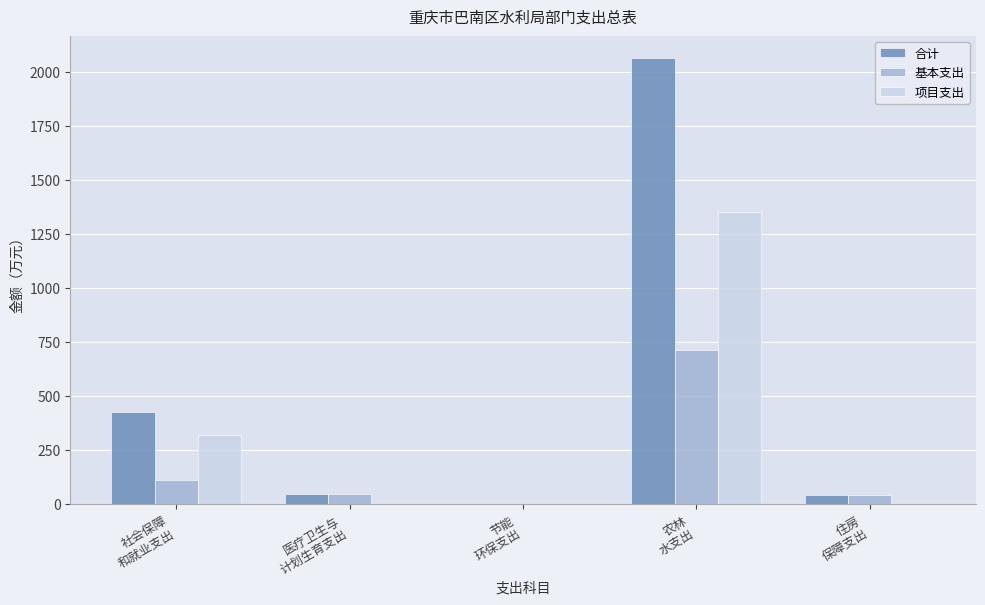

What is the maximum value shown in the chart?

2061.9